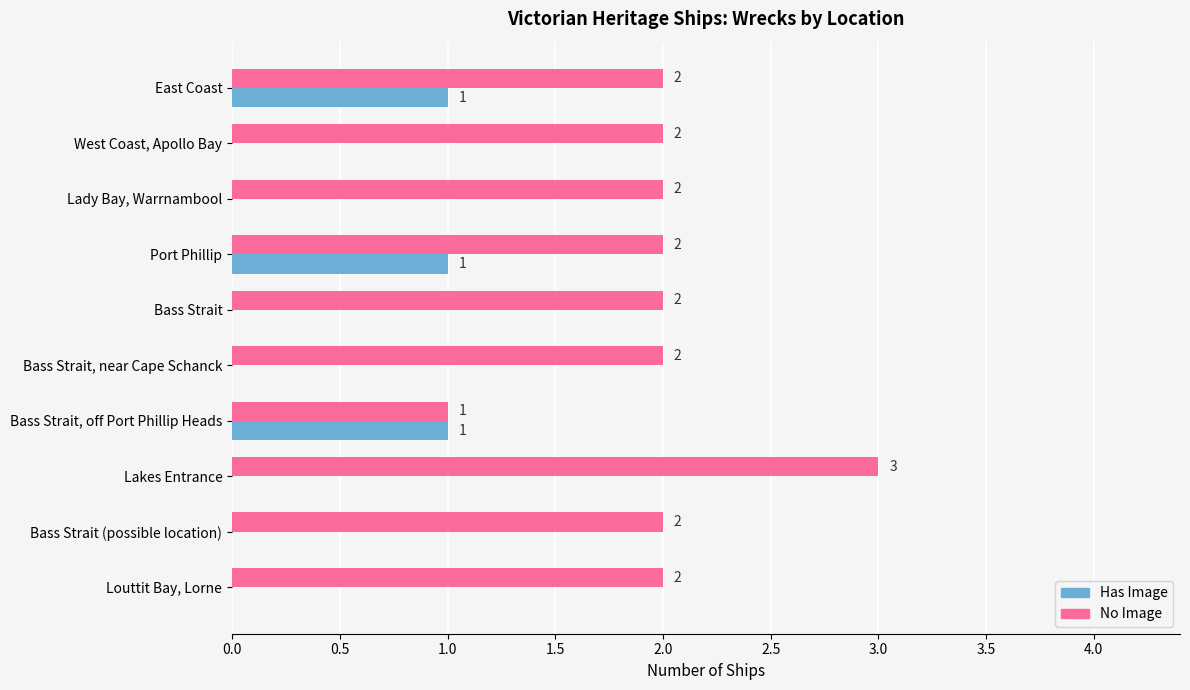

What is the sum of all No Image values?

20